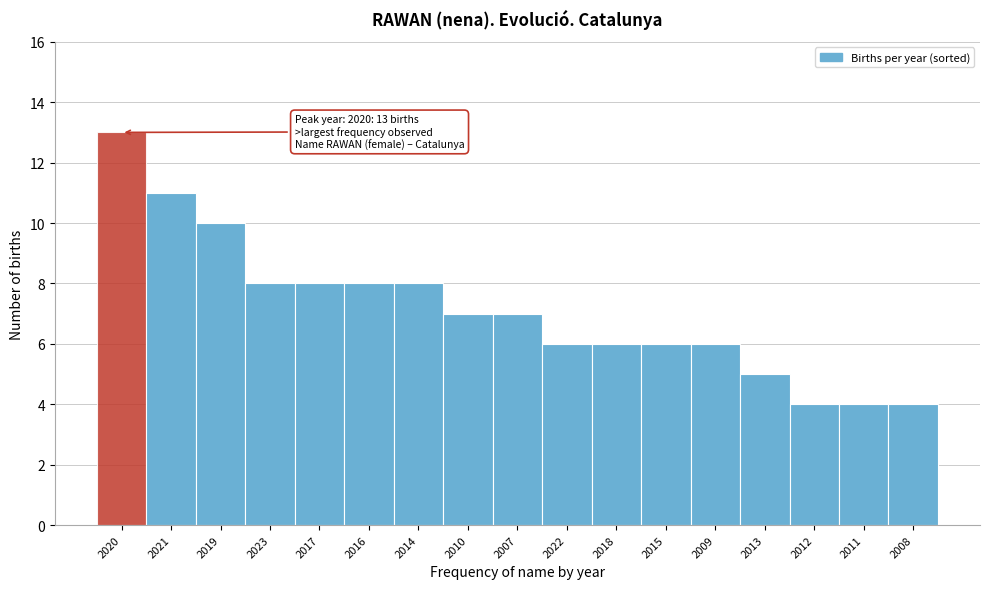

Reading right to left, list all the values displayed in this chart.

4	4	4	5	6	6	6	6	7	7	8	8	8	8	10	11	13